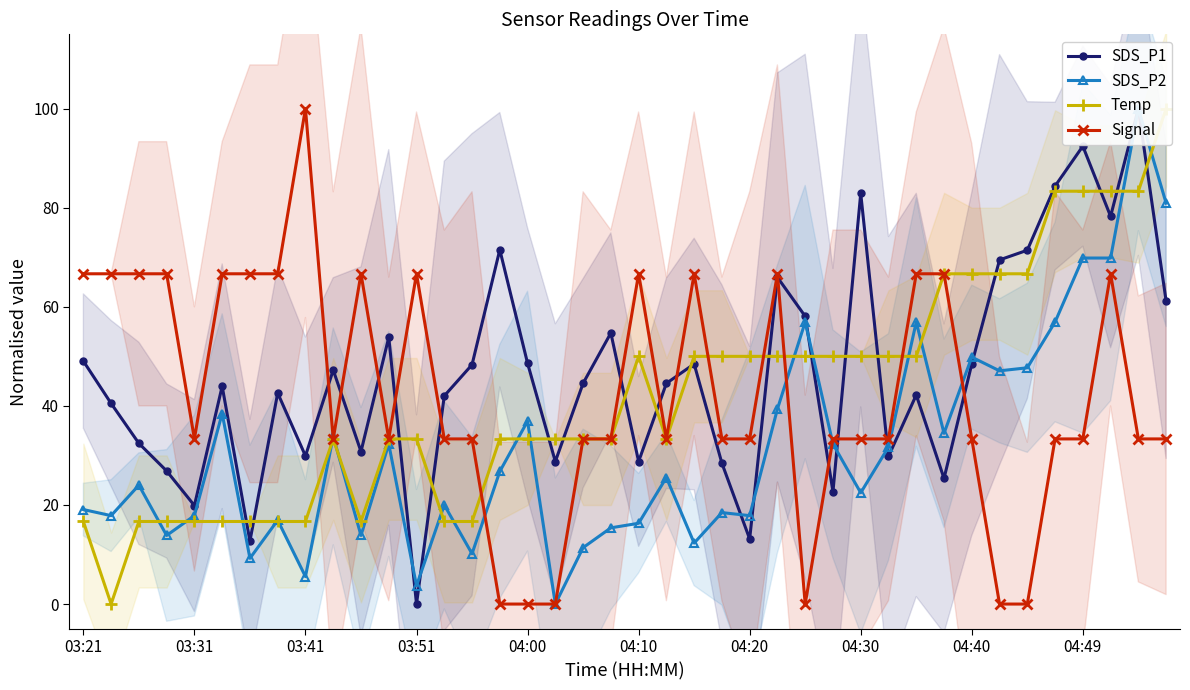

Reading right to left, what are all the values shown in this chart?

SDS_P1: 61.2	100.0	78.3	92.4	84.4	71.4	69.5	48.5	25.4	42.2	29.8	82.9	22.7	58.1	66.0	13.1	28.4	48.5	44.6	28.8	54.7	44.6	28.8	48.6	71.5	48.3	42.0	0.0	53.8	30.8	47.2	29.9	42.6	12.7	44.0	19.9	26.9	32.4	40.5	49.0
SDS_P2: 80.9	100.0	69.8	69.8	56.9	47.7	47.1	49.8	34.5	56.9	31.7	22.5	32.3	56.9	39.4	17.8	18.5	12.3	25.5	16.3	15.4	11.4	0.0	36.9	26.8	10.2	20.0	3.7	32.3	13.8	33.8	5.5	16.9	9.2	38.5	17.8	13.8	24.0	17.8	19.1
Temp: 100.0	83.3	83.3	83.3	83.3	66.7	66.7	66.7	66.7	50.0	50.0	50.0	50.0	50.0	50.0	50.0	50.0	50.0	33.3	50.0	33.3	33.3	33.3	33.3	33.3	16.7	16.7	33.3	33.3	16.7	33.3	16.7	16.7	16.7	16.7	16.7	16.7	16.7	0.0	16.7
Signal: 33.3	33.3	66.7	33.3	33.3	0.0	0.0	33.3	66.7	66.7	33.3	33.3	33.3	0.0	66.7	33.3	33.3	66.7	33.3	66.7	33.3	33.3	0.0	0.0	0.0	33.3	33.3	66.7	33.3	66.7	33.3	100.0	66.7	66.7	66.7	33.3	66.7	66.7	66.7	66.7